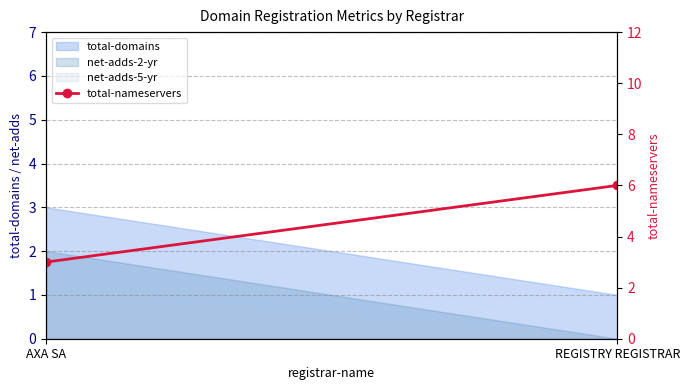

True or false: the data shows 3 at AXA SA.

True